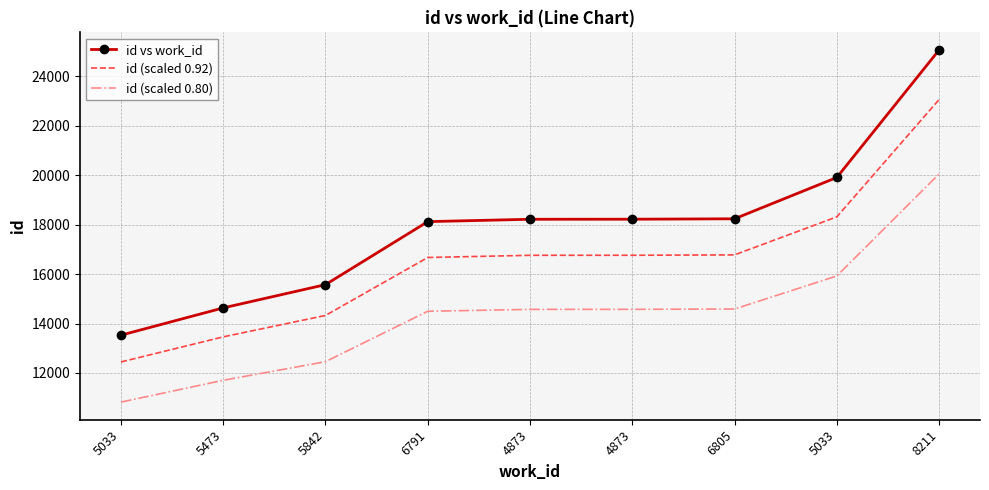

At which label does id (scaled 0.92) reach its minimum?

5033